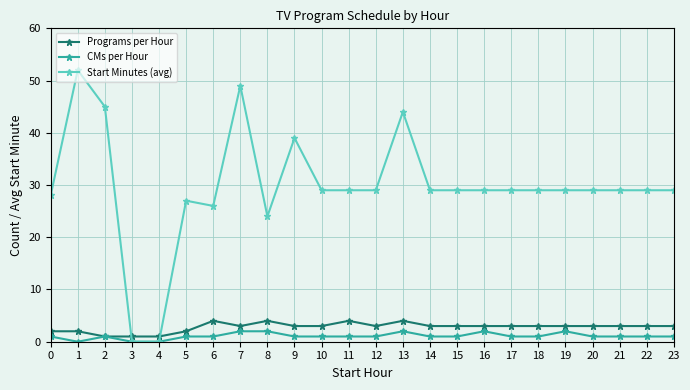

Reading right to left, list all the values displayed in this chart.

Programs per Hour: 23=3	22=3	21=3	20=3	19=3	18=3	17=3	16=3	15=3	14=3	13=4	12=3	11=4	10=3	9=3	8=4	7=3	6=4	5=2	4=1	3=1	2=1	1=2	0=2
CMs per Hour: 23=1	22=1	21=1	20=1	19=2	18=1	17=1	16=2	15=1	14=1	13=2	12=1	11=1	10=1	9=1	8=2	7=2	6=1	5=1	4=0	3=0	2=1	1=0	0=1
Start Minutes (avg): 23=29	22=29	21=29	20=29	19=29	18=29	17=29	16=29	15=29	14=29	13=44	12=29	11=29	10=29	9=39	8=24	7=49	6=26	5=27	4=0	3=0	2=45	1=52	0=28